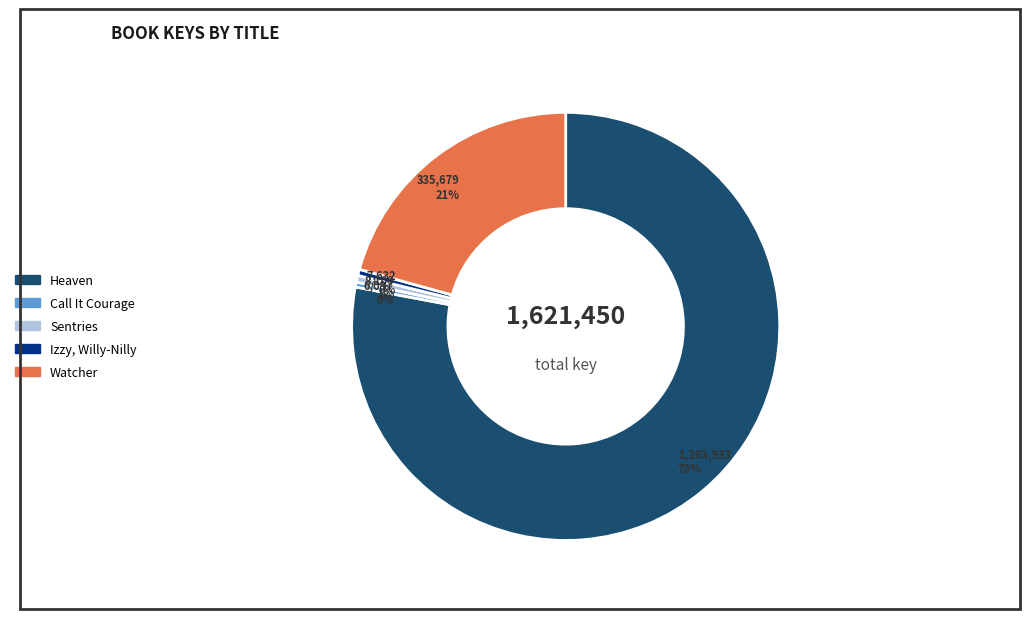

Is it true that Watcher is 34% of the pie?

False